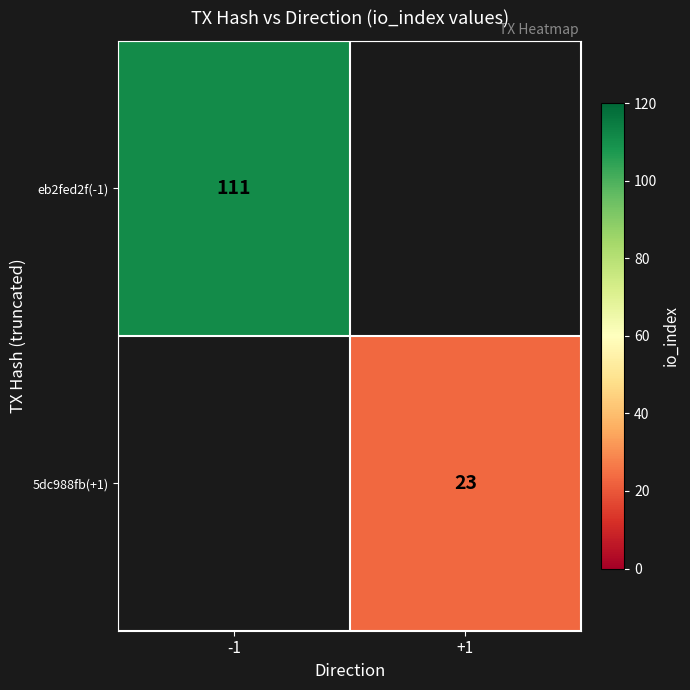

Is it true that 5dc988fb(+1) equals 8 at +1?

False